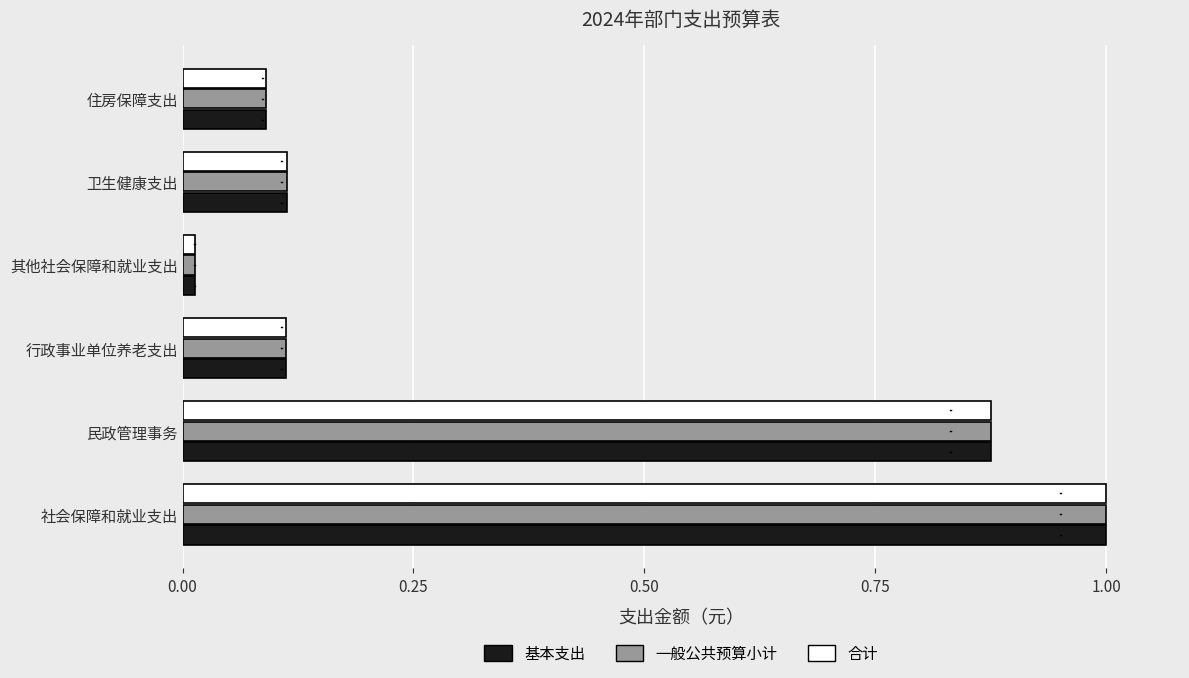

What is the sum of all 一般公共预算小计 values?

2.2